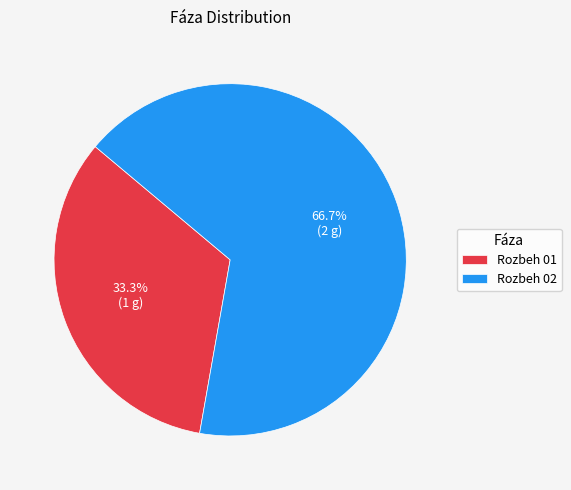

How many segments does this pie chart have?

2